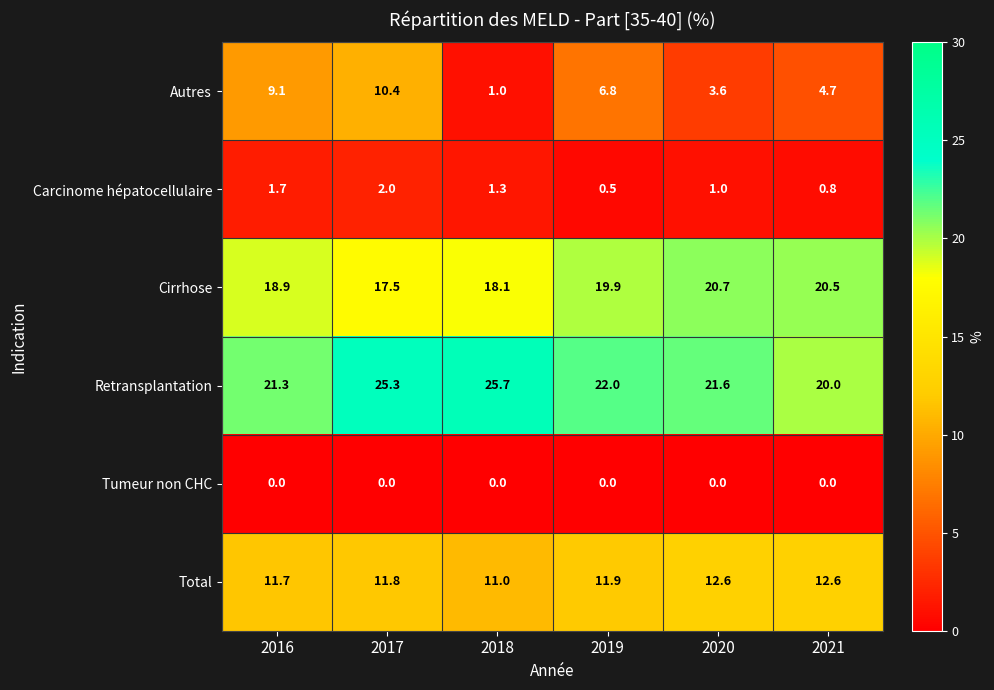

At 2021, list the series in order from largest to smallest.

Cirrhose, Retransplantation, Total, Autres, Carcinome hépatocellulaire, Tumeur non CHC